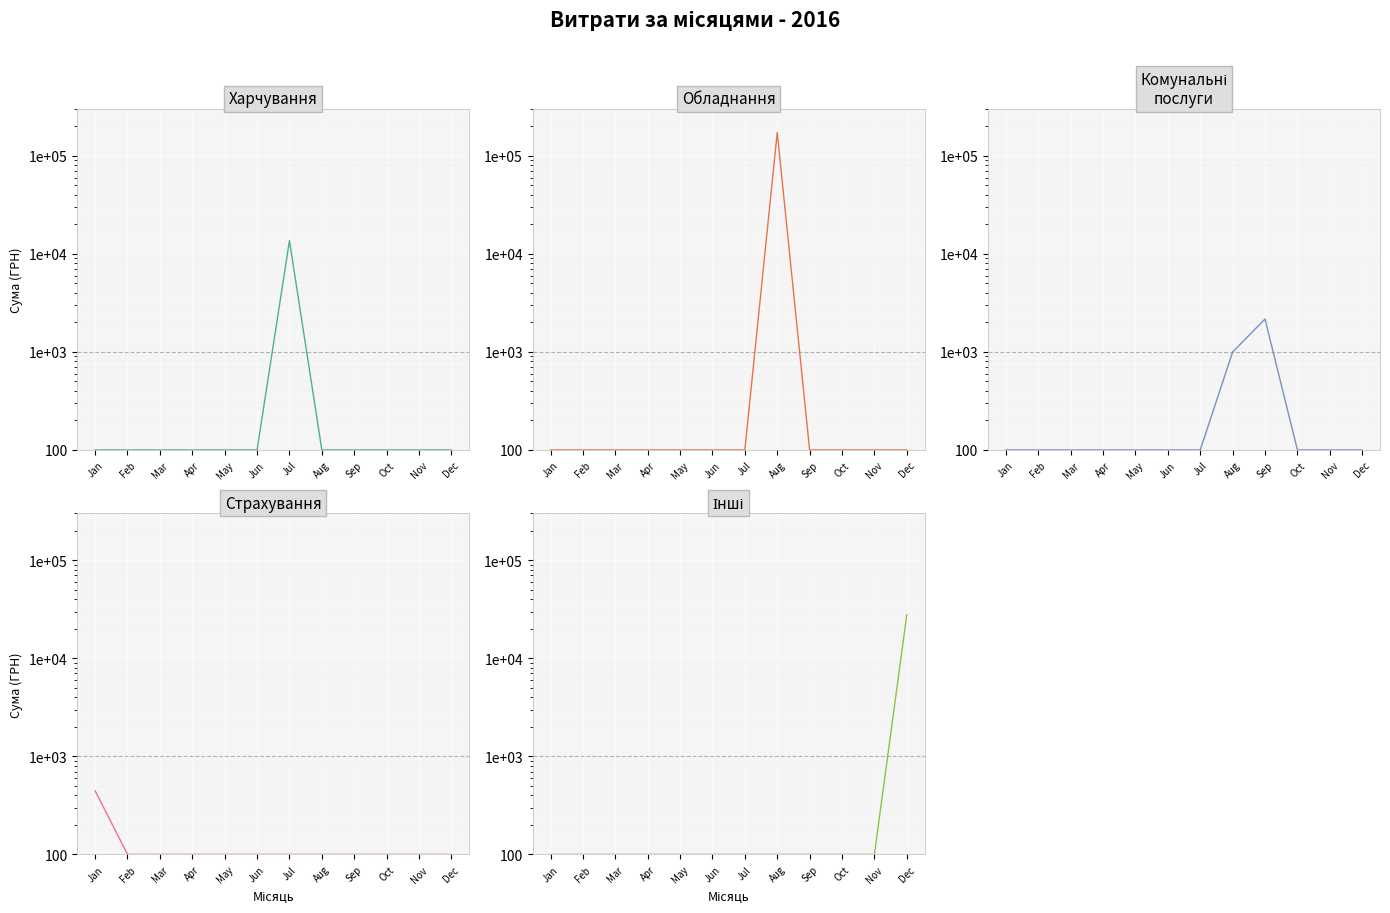

What value does the Харчування series have at Sep?

100.0